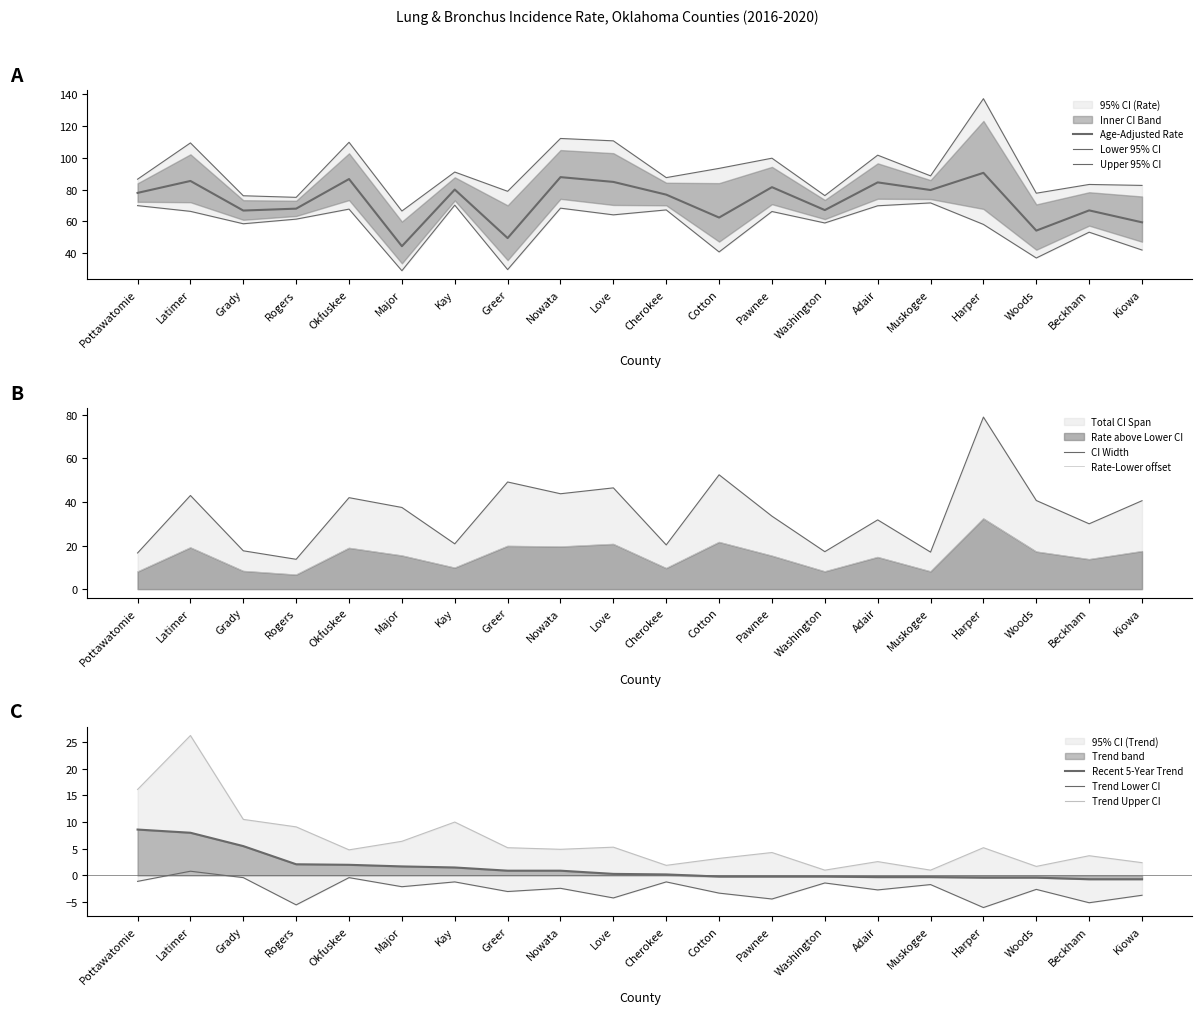

What is the sum of the Lower 95% CI values at Cotton and Love?

104.9